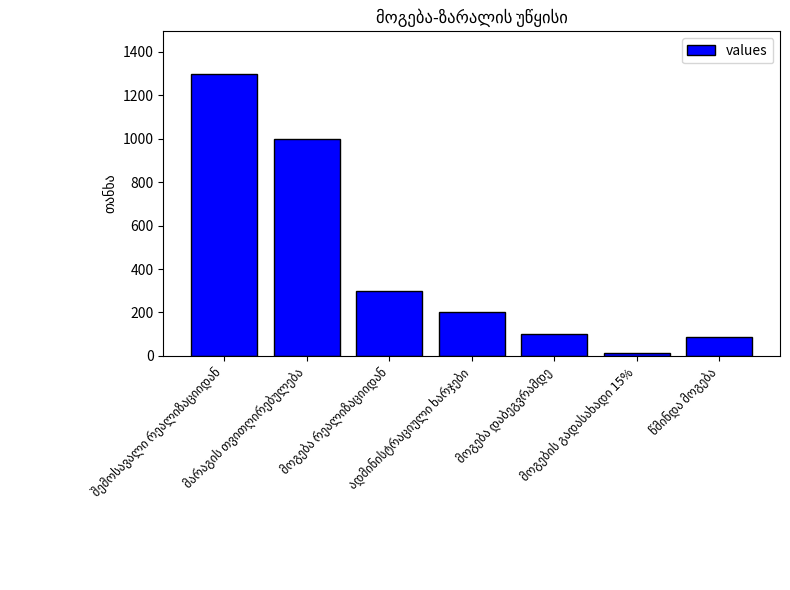

What is the value of the 3rd bar from the left?

300